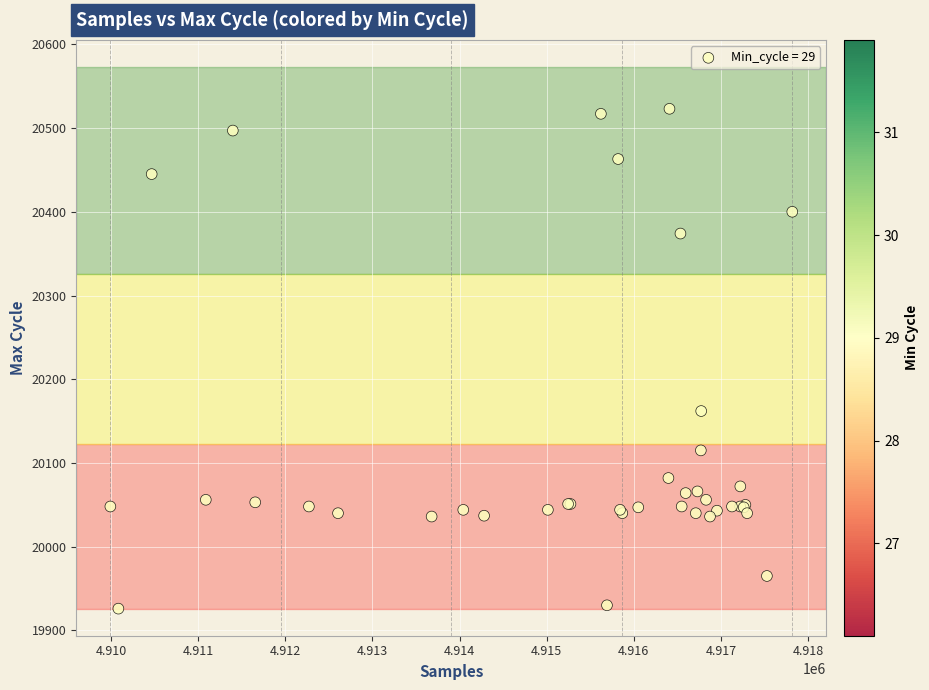

What Y value in the scatter plot is closest to 20224?

20162